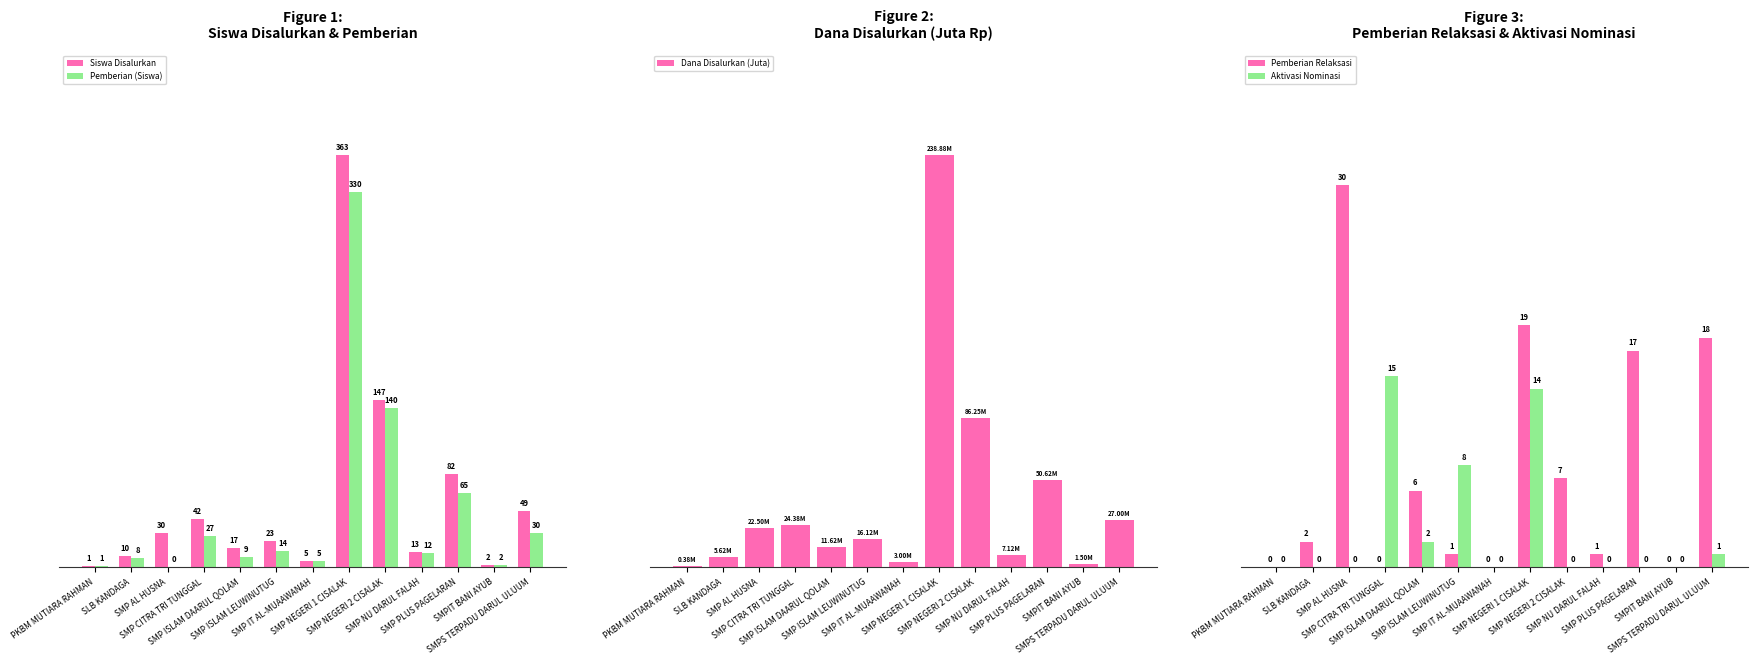

How many bars are there in total?

65